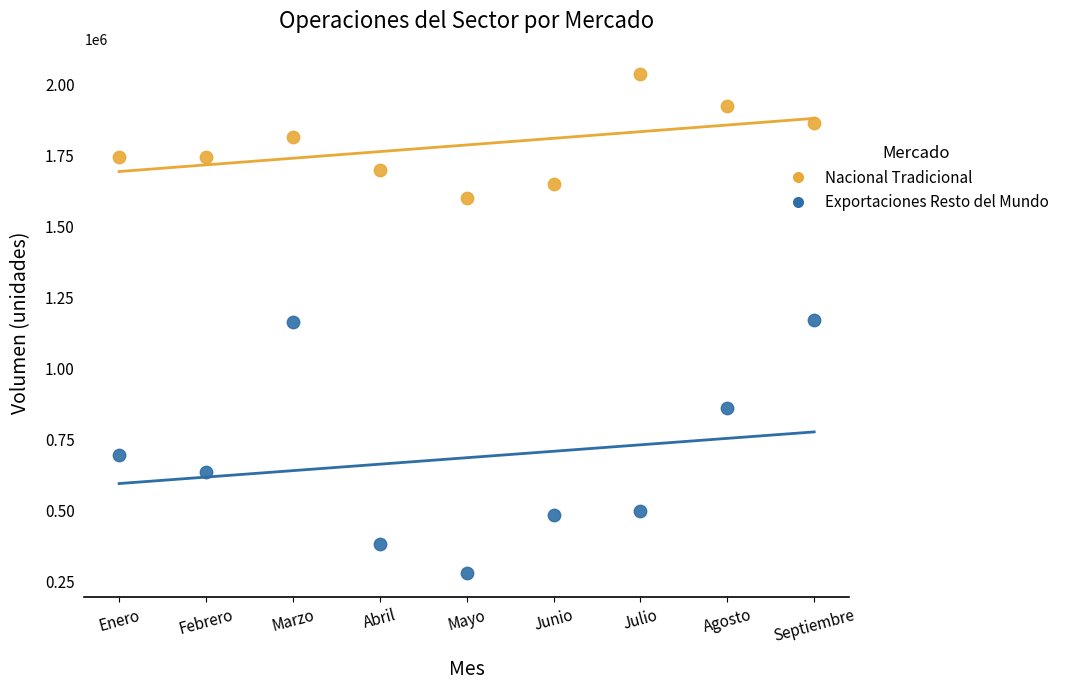

Across all data points, what is the range of Y values (max minus min)?

1757326.1